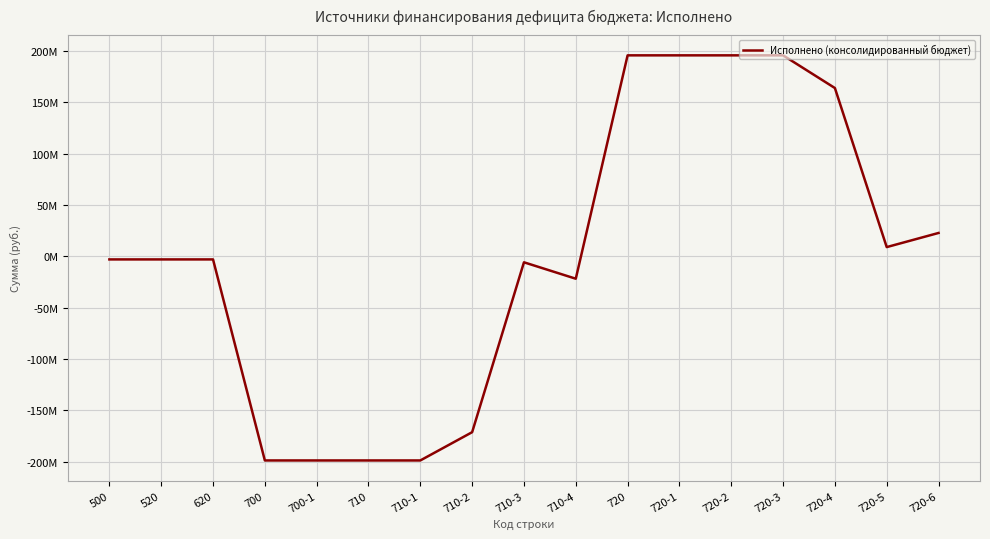

Does the chart display data point markers on the line(s)?

No